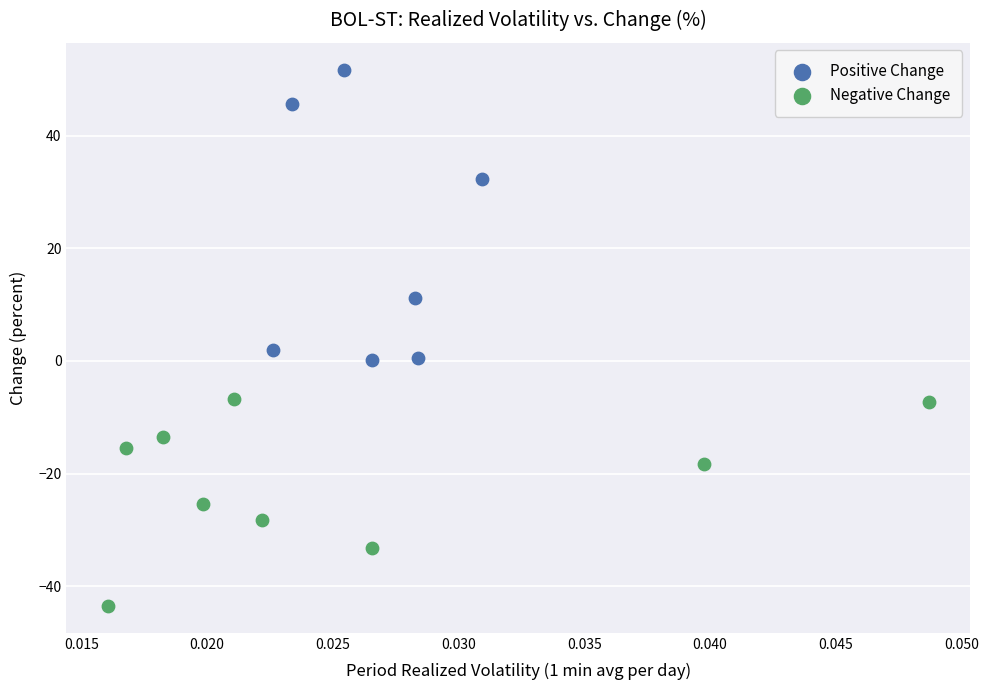

Which series reaches the minimum Y coordinate?

Negative Change